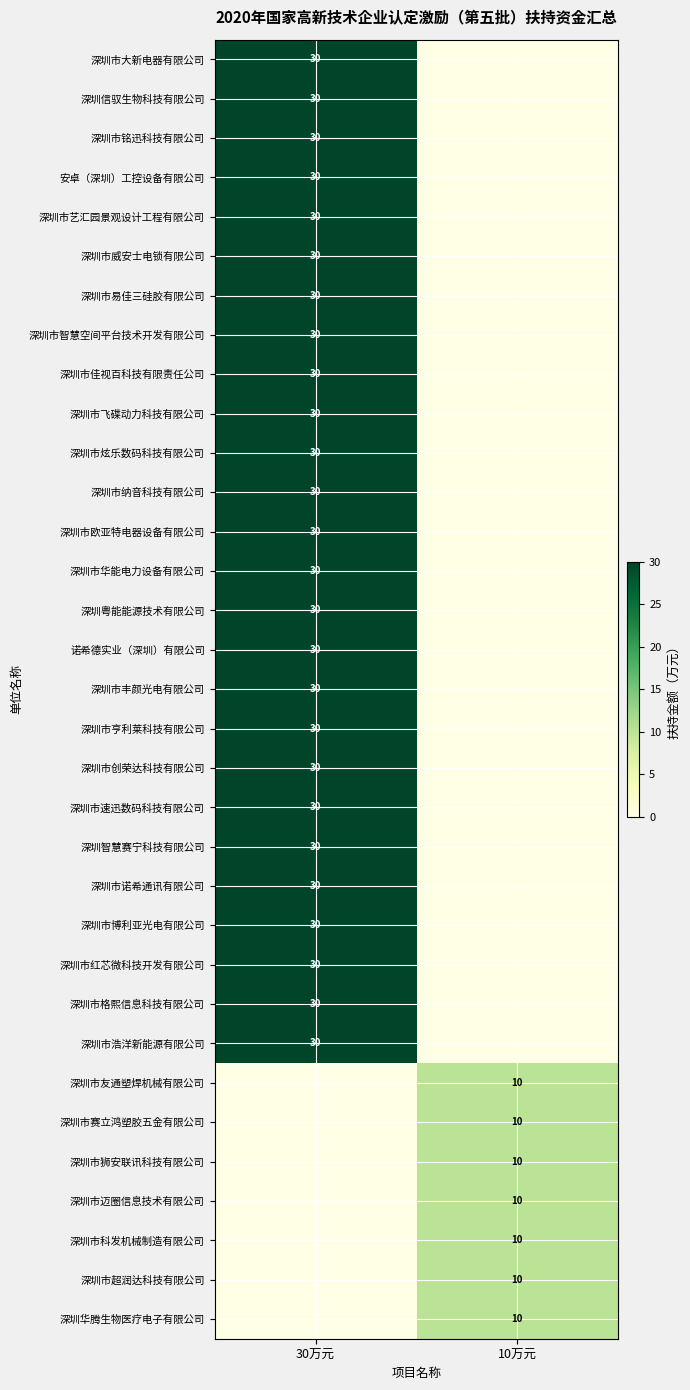

What is the difference between the highest and lowest values at 30万元?

30